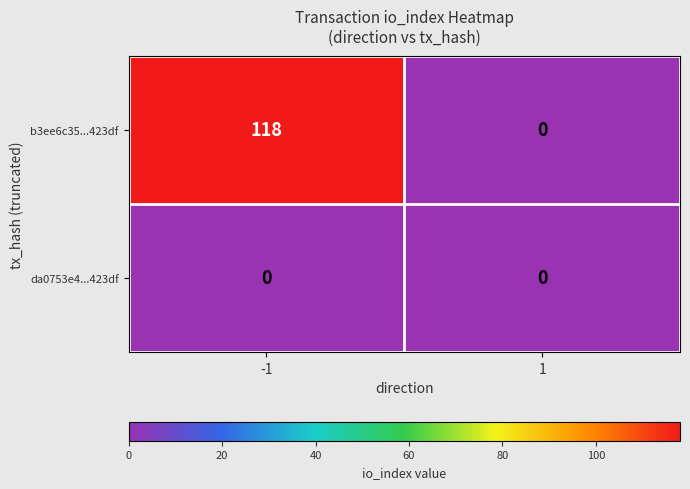

The da0753e4...423df series shows 0 at 1. True or false?

True